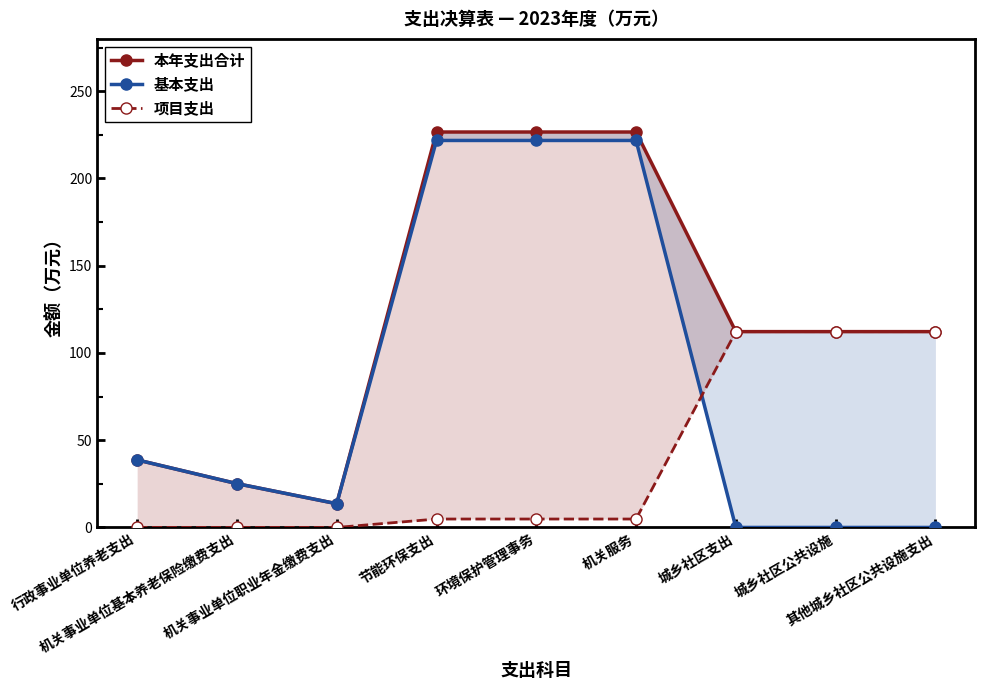

How many intersections are there between 基本支出 and 项目支出?

1